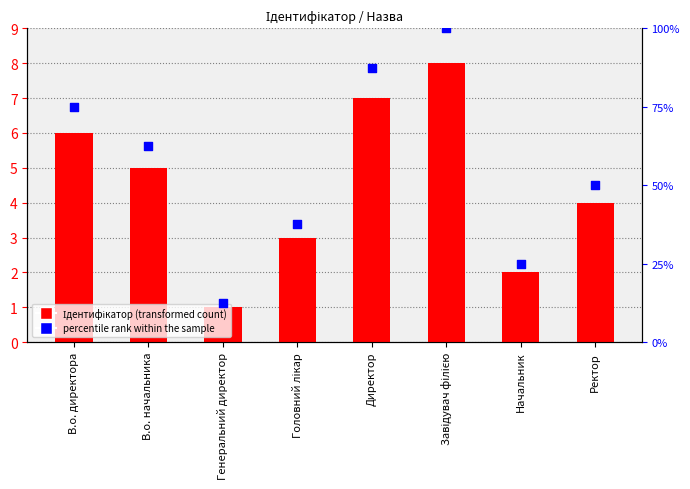

Which series contains the lowest Y value?

Ідентифікатор